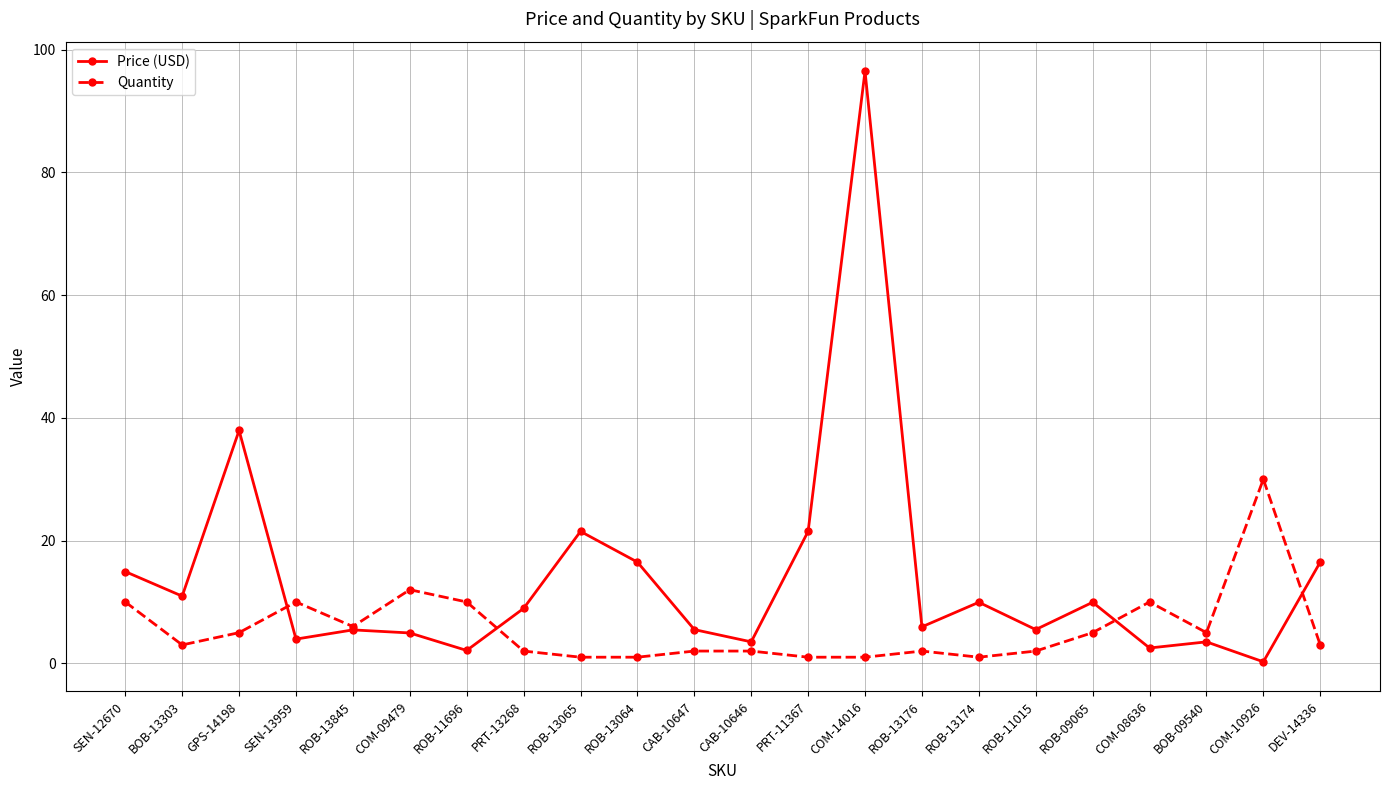

What is the maximum value shown in the chart?

96.5